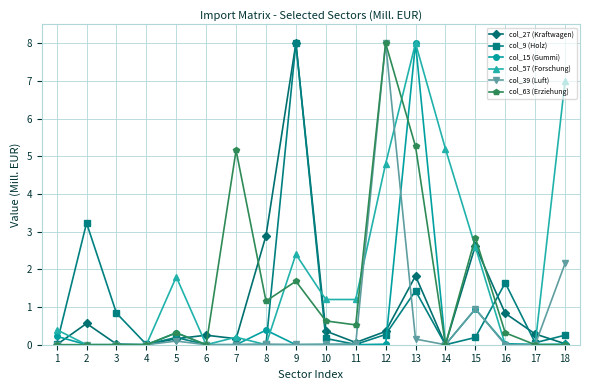

Count the number of categories in the chart.

18